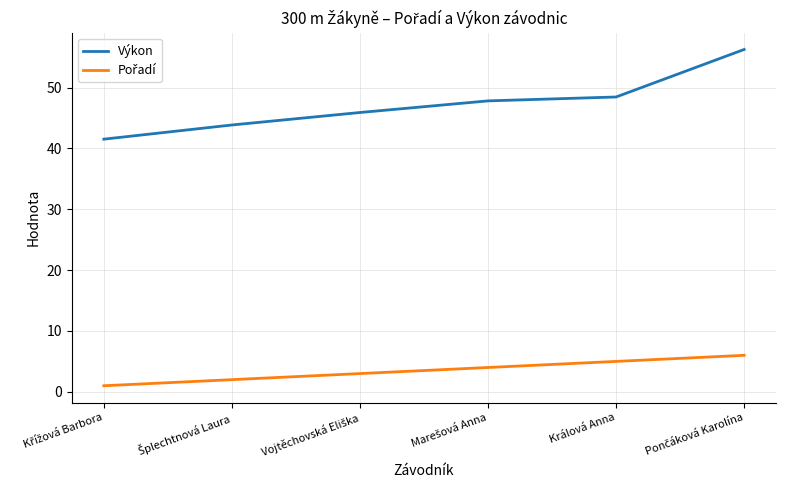

Which series has the widest spread of values?

Výkon